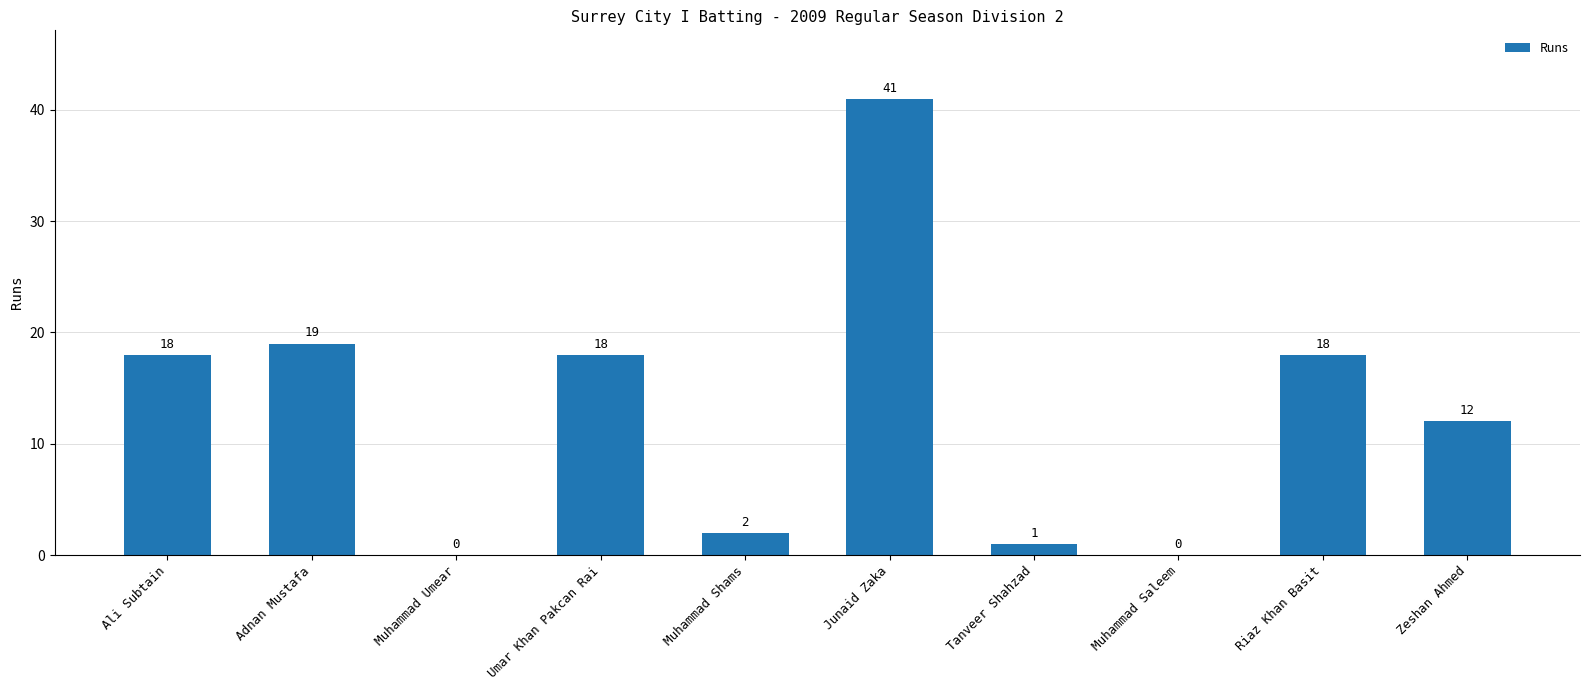

Is it true that the value at Umar Khan Pakcan Rai is 8?

False